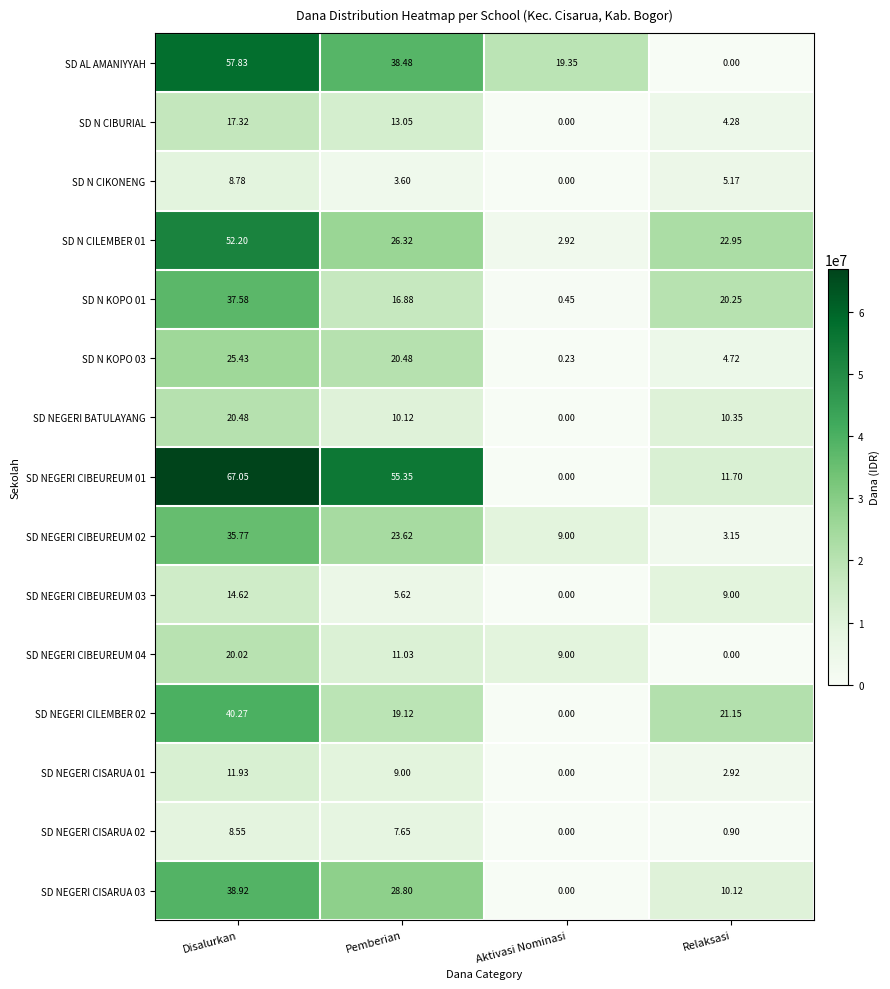

List the labels in order of SD N KOPO 03 value, largest first.

Disalurkan, Pemberian, Relaksasi, Aktivasi Nominasi